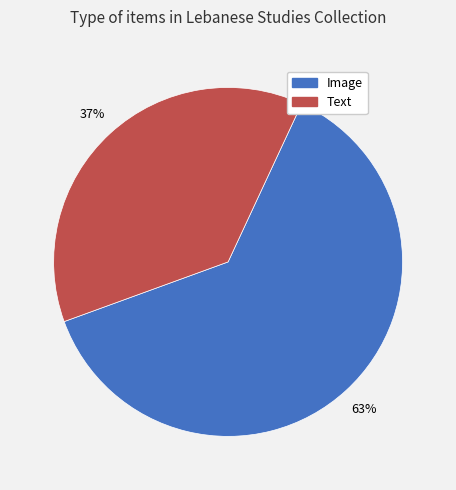

To the nearest percent, what is the average slice percentage?

50%